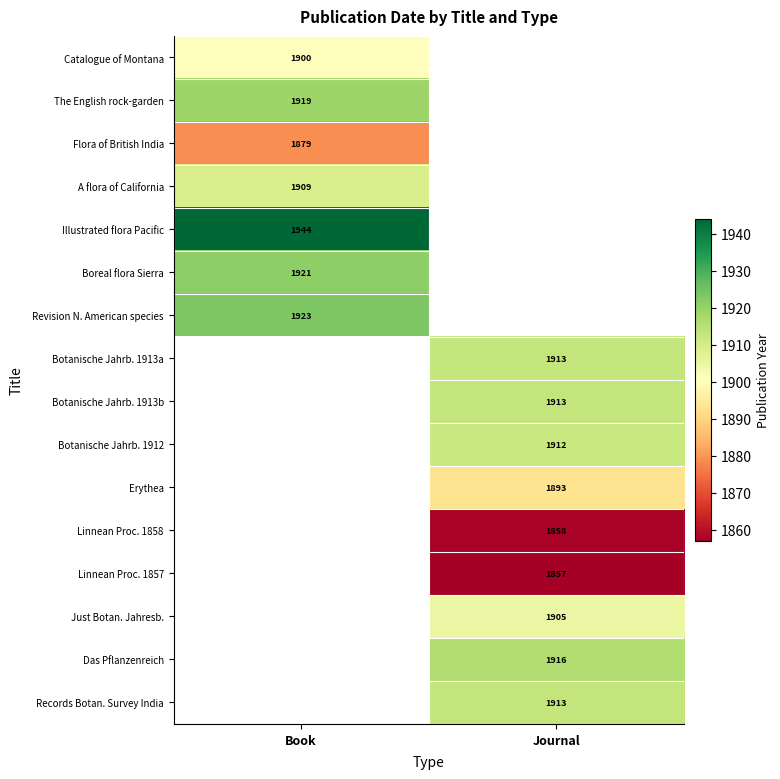

The Das Pflanzenreich series shows 1916 at Journal. True or false?

True